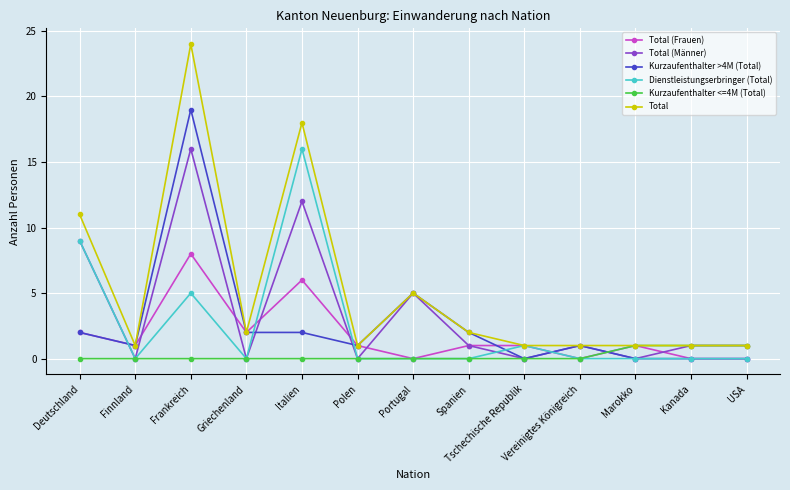

At which category does the chart reach its peak across all series?

Frankreich